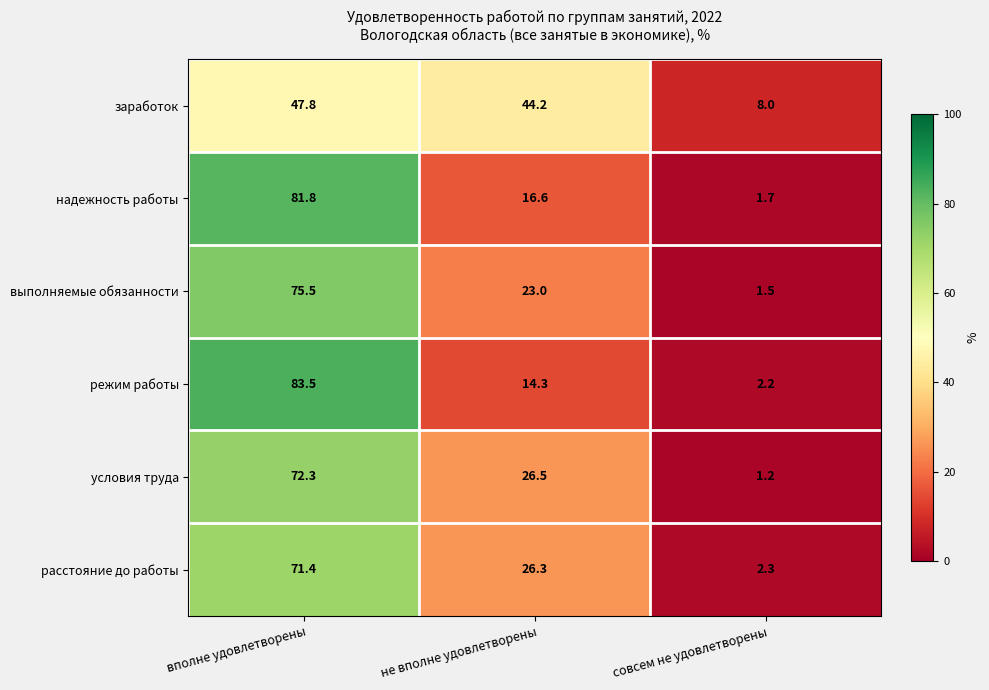

Read the расстояние до работы value at совсем не удовлетворены.

2.3